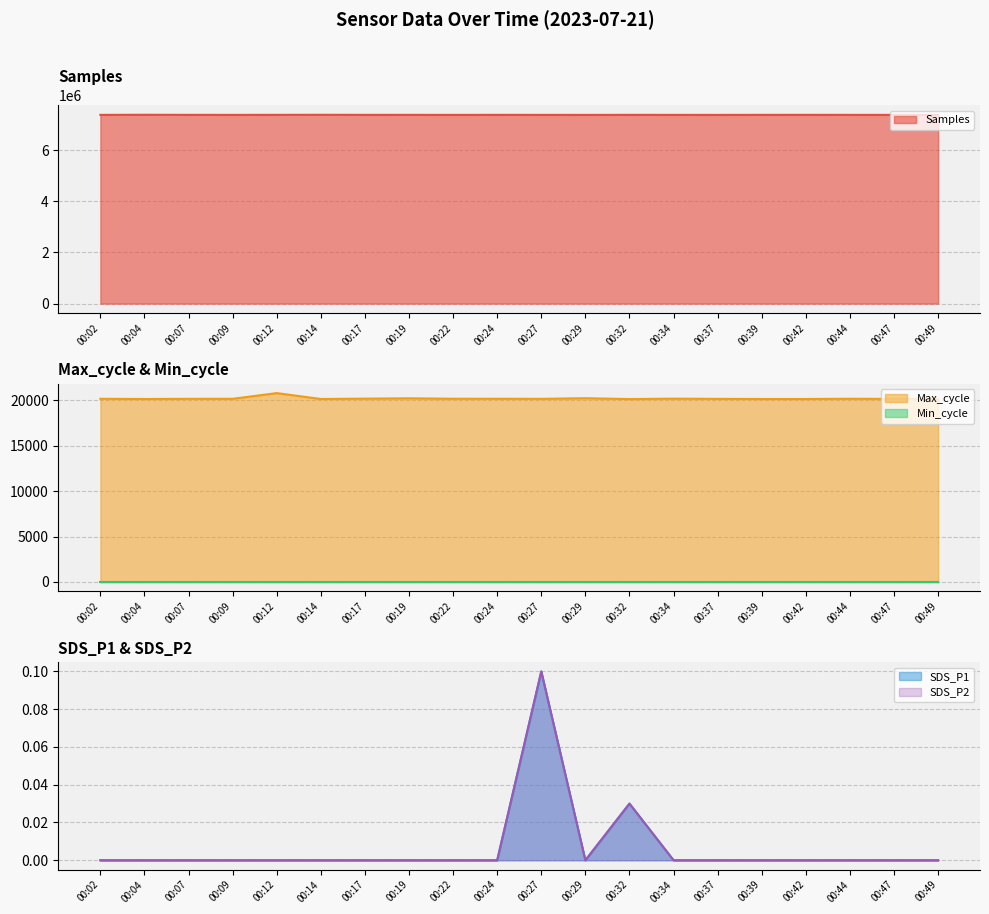

What is the maximum value for Samples?

7385227